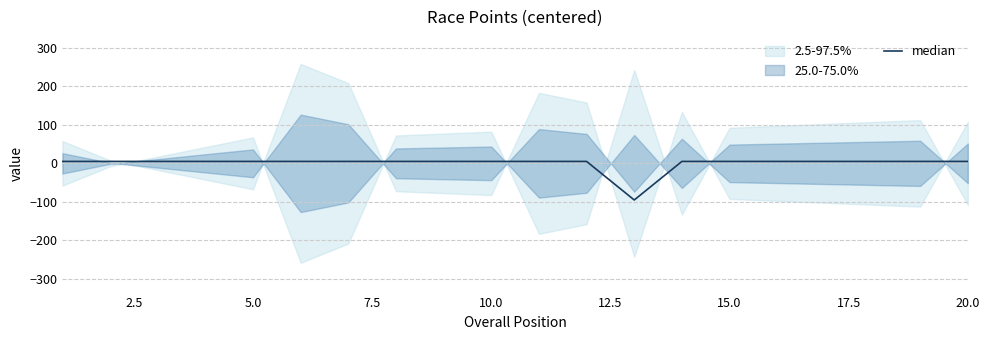

What is the difference between the maximum and minimum values?

100